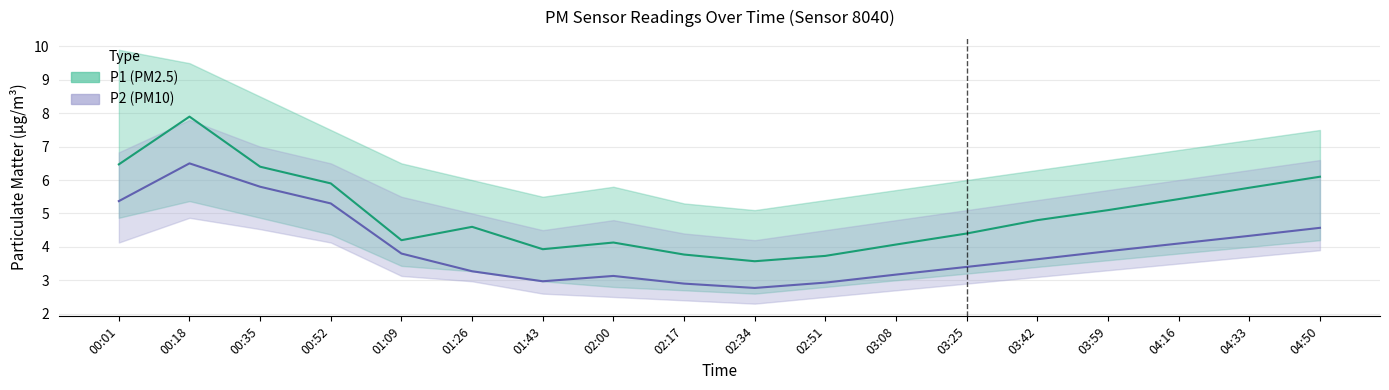

Where is P1 nearest to the value 5?

03:59